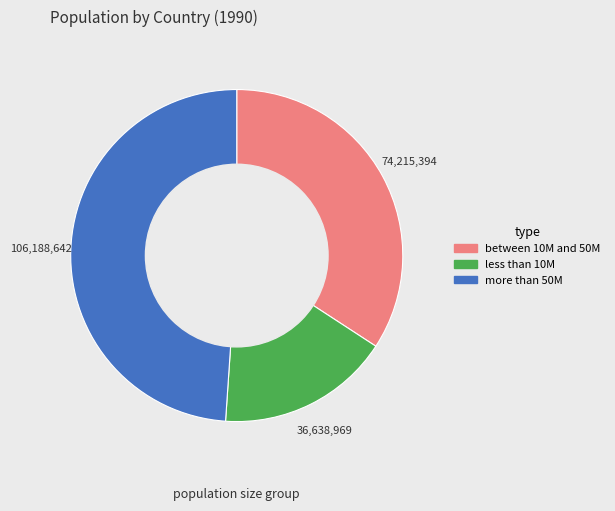

Which slice is the largest?

more than 50M